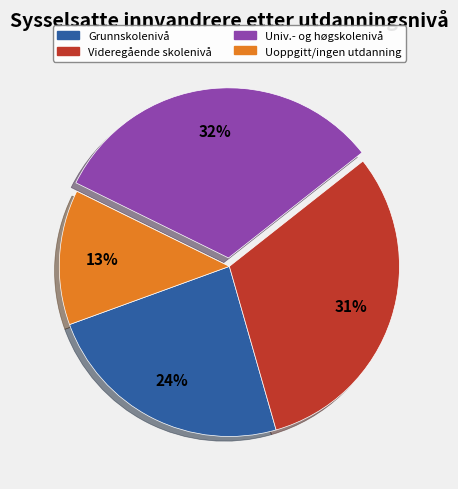

To the nearest percent, what is the average slice percentage?

25%